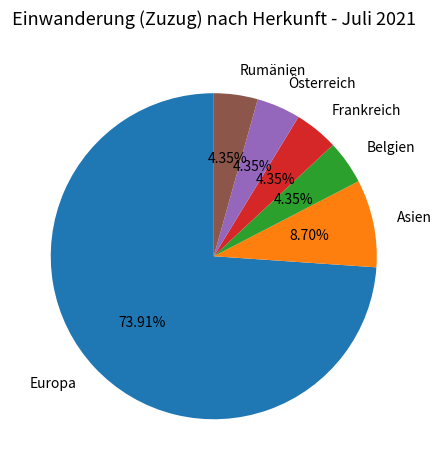

Is the sum of Rumänien and Belgien greater than half?

No